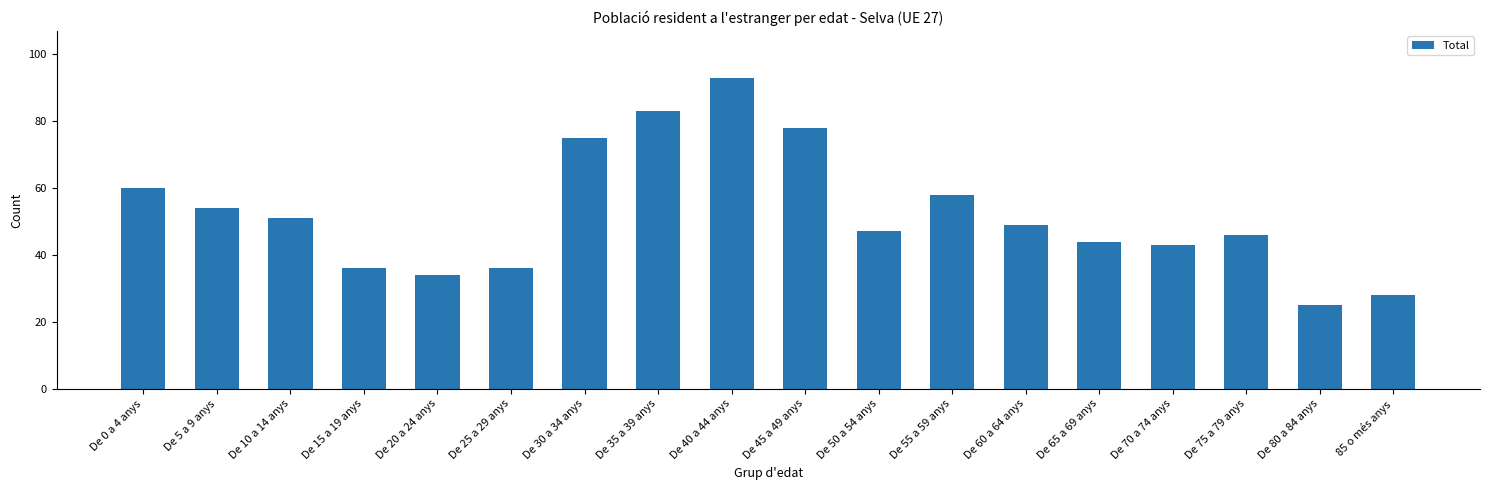

Reading left to right, what are all the values shown in this chart?

De 0 a 4 anys=60	De 5 a 9 anys=54	De 10 a 14 anys=51	De 15 a 19 anys=36	De 20 a 24 anys=34	De 25 a 29 anys=36	De 30 a 34 anys=75	De 35 a 39 anys=83	De 40 a 44 anys=93	De 45 a 49 anys=78	De 50 a 54 anys=47	De 55 a 59 anys=58	De 60 a 64 anys=49	De 65 a 69 anys=44	De 70 a 74 anys=43	De 75 a 79 anys=46	De 80 a 84 anys=25	85 o més anys=28